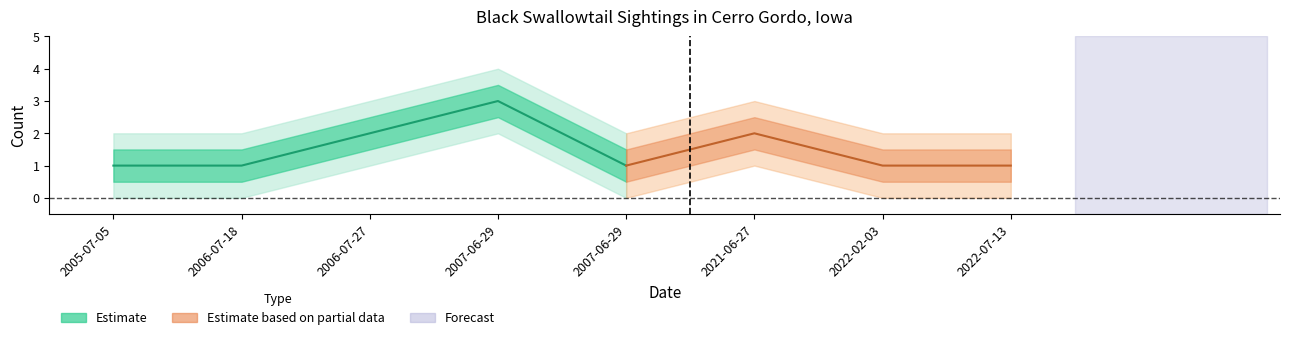

Is it true that Count equals 1.0 at 2006-07-18?

True